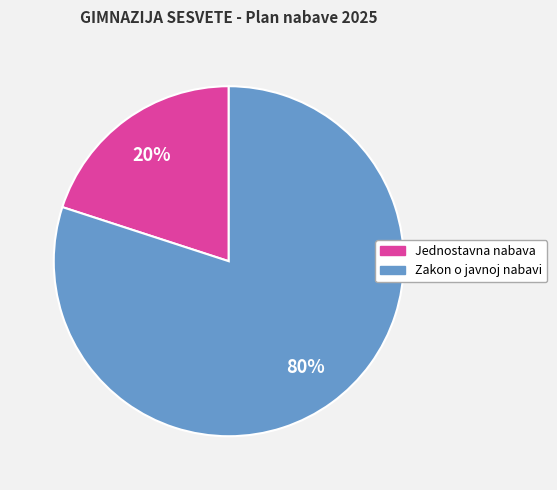

Is there a majority slice in this chart?

Yes